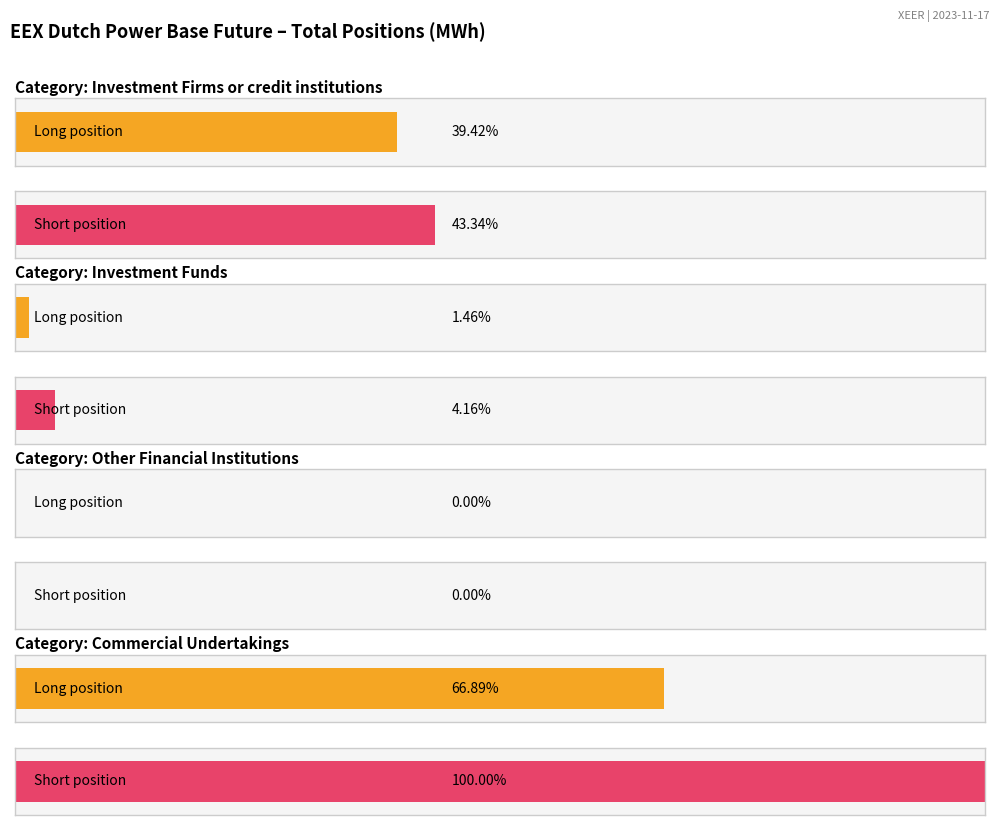

What is the label of the 1st bar from the left?

Investment Firms or credit institutions